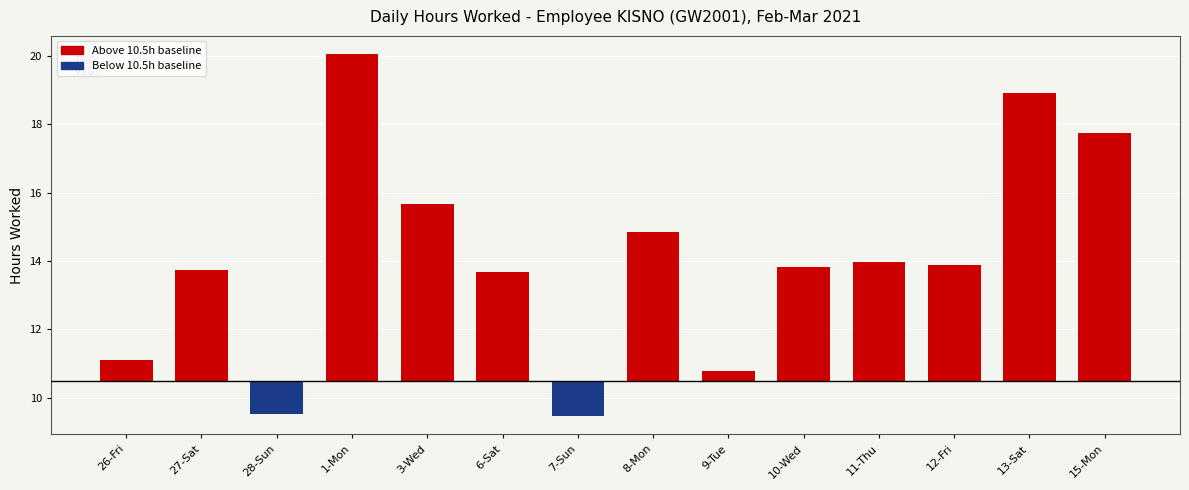

Approximately how many times larger is the value at 15-Mon compared to 12-Fri?

2.1